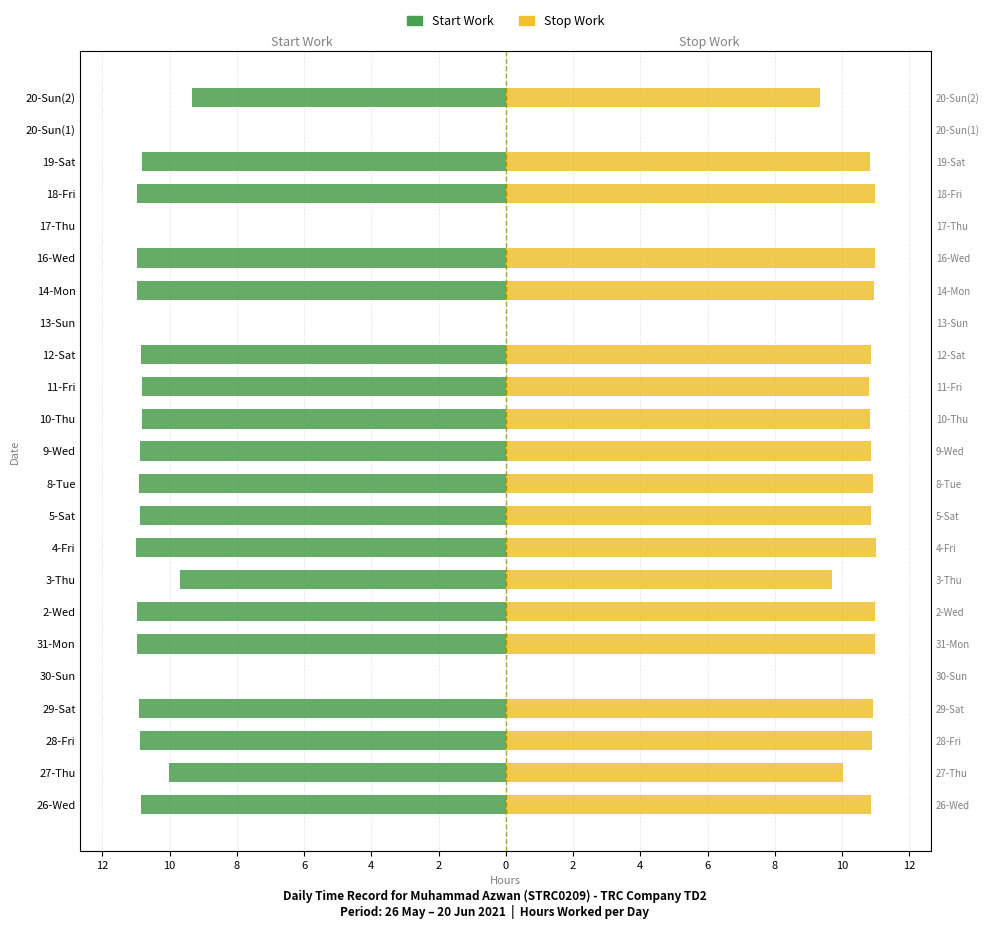

The value of Stop Work at 26-Wed is 10.8. True or false?

True